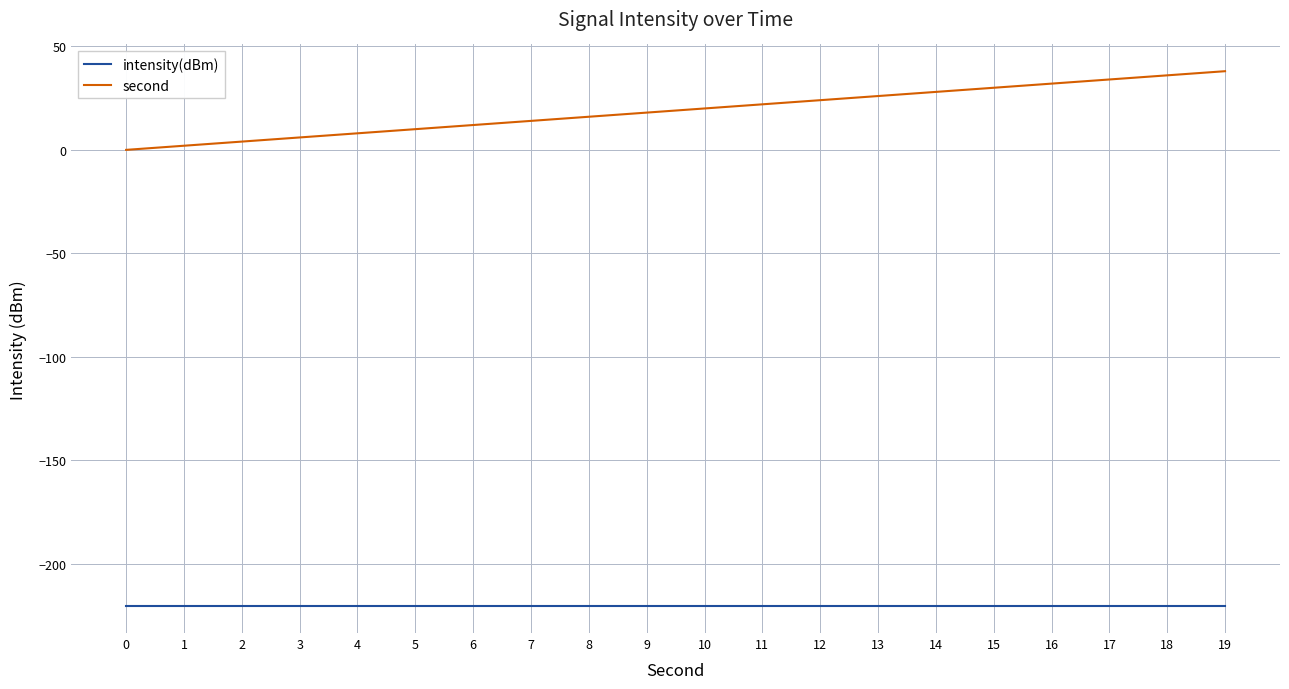

What is the minimum value shown in the chart?

-220.5